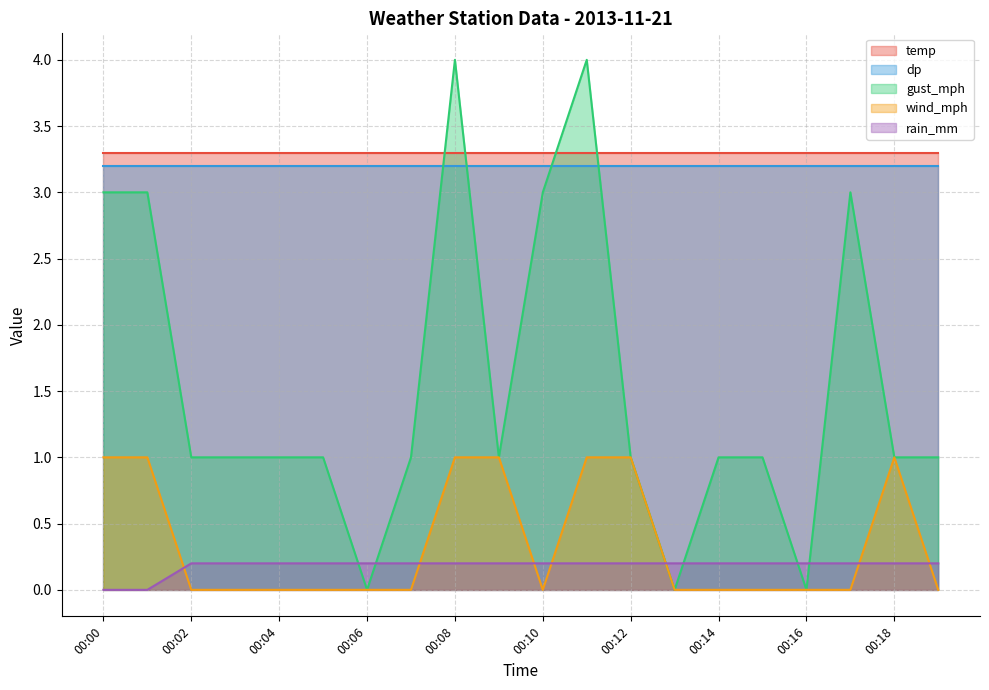

Between 00:01 and 00:15, which series saw the biggest shift?

gust_mph